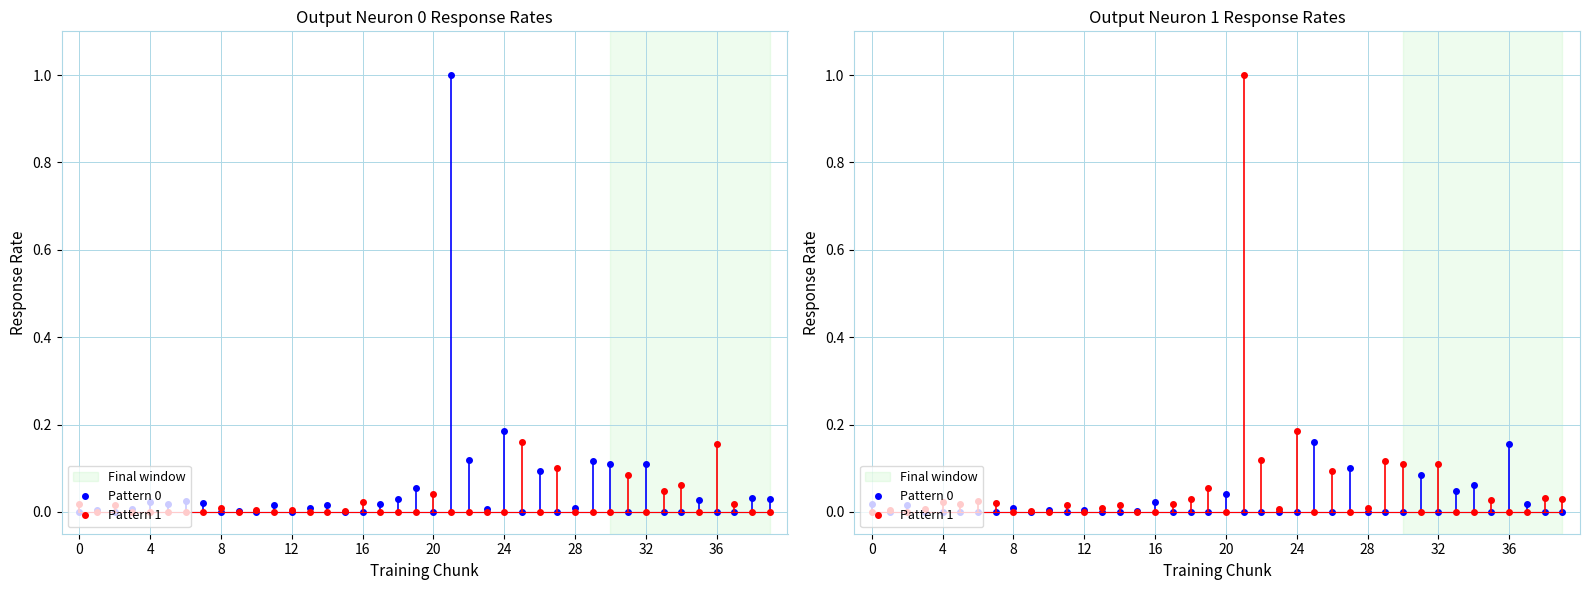

How many series are shown in this chart?

2